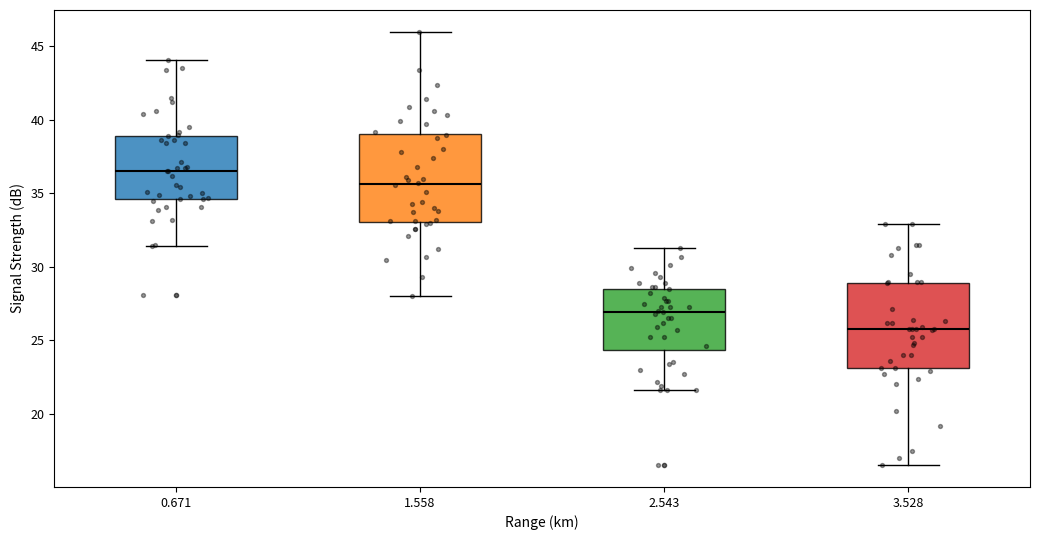

Which box's median line is the highest?

0.671